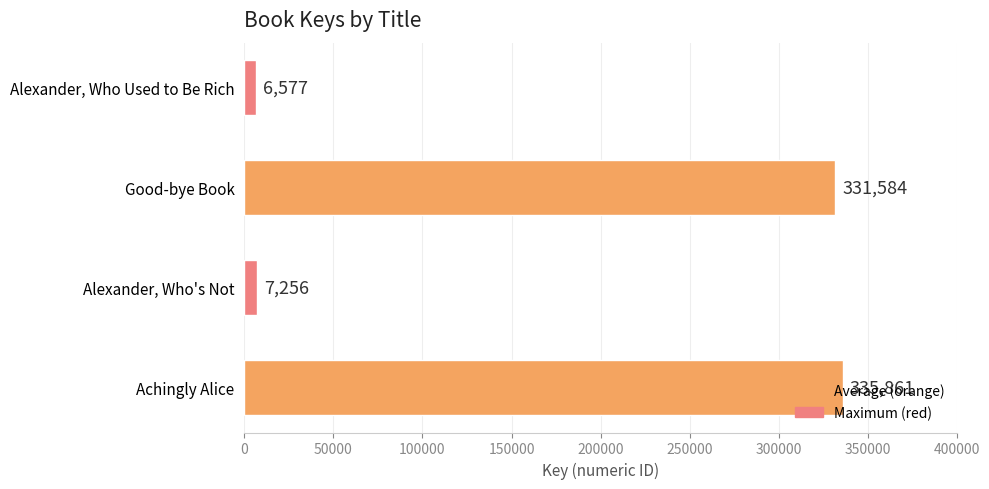

What is the difference between the maximum and minimum values?

329284